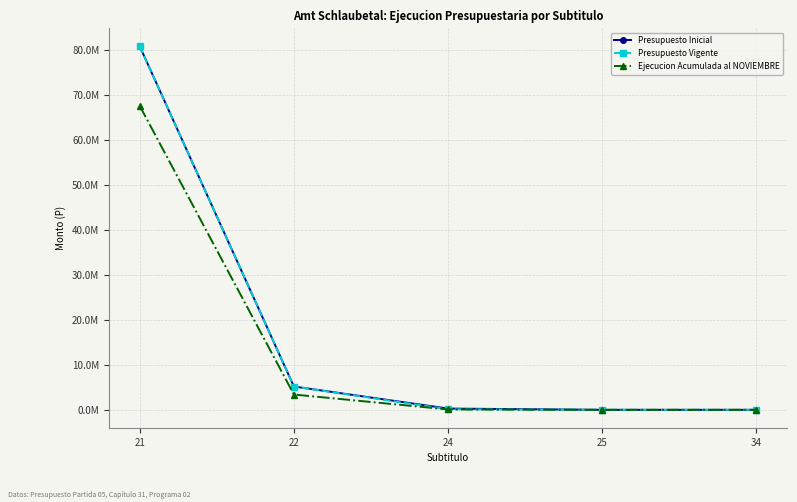

What are all the series names shown in the legend?

Presupuesto Inicial, Presupuesto Vigente, Ejecucion Acumulada al NOVIEMBRE